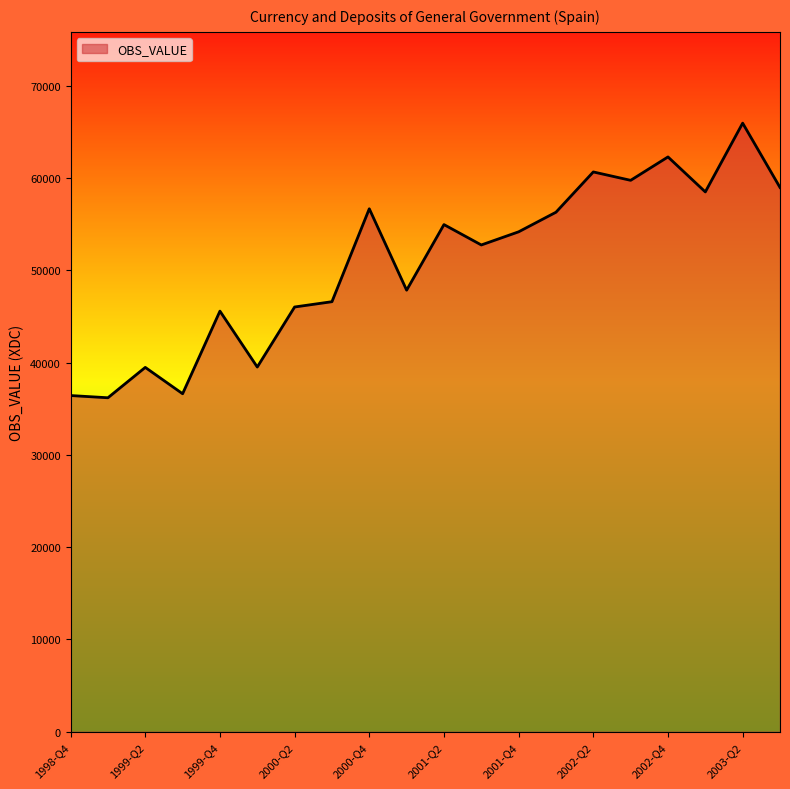

How many lines are shown in the chart?

1